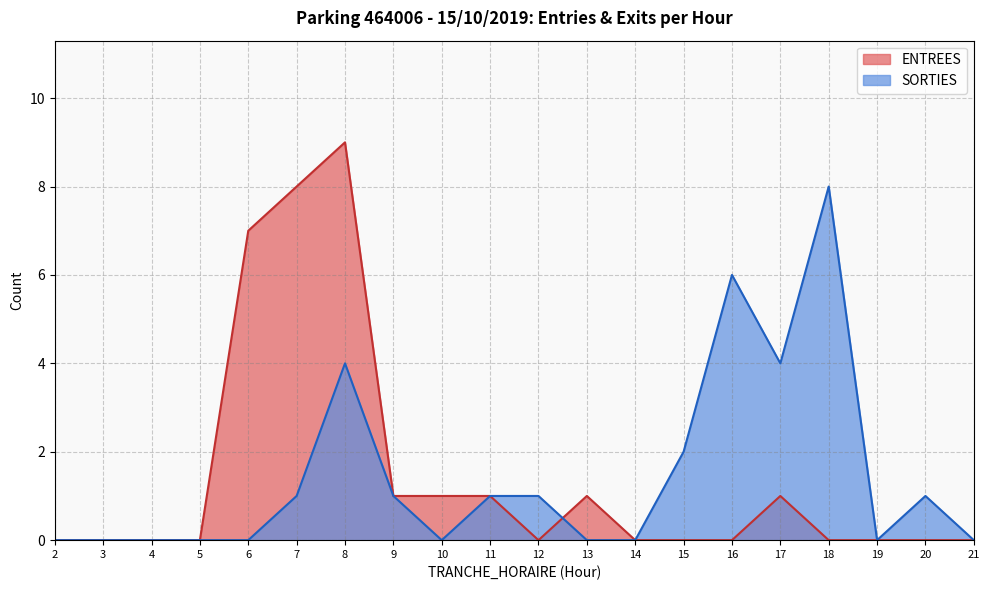

The SORTIES series shows 6 at 13. True or false?

False